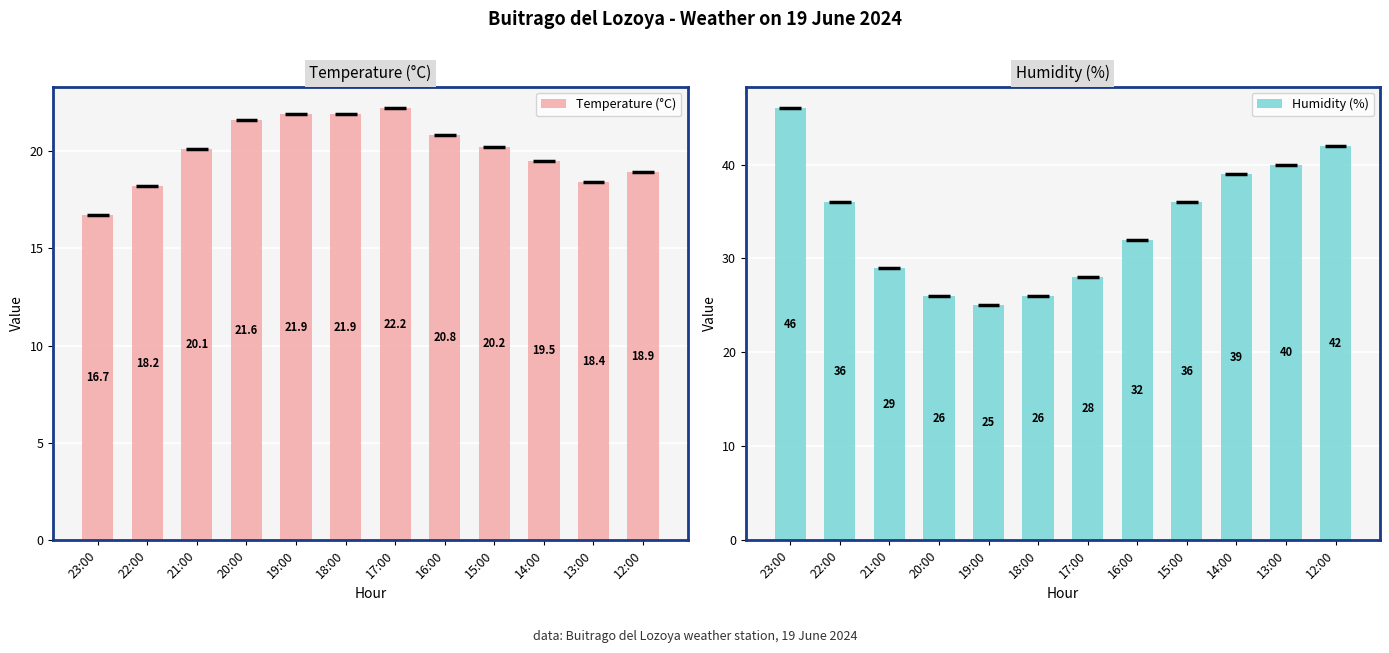

What is the spread (max minus min) of values at 13:00?

21.6